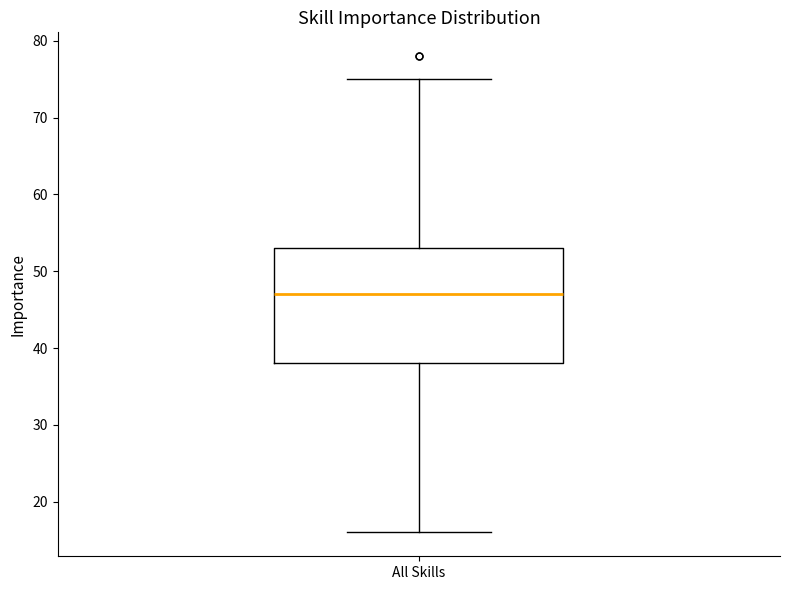

Where does the upper whisker of the box for All Skills end on the y-axis? The values are not printed on the chart, so give them approximately, as read against the axis.

75